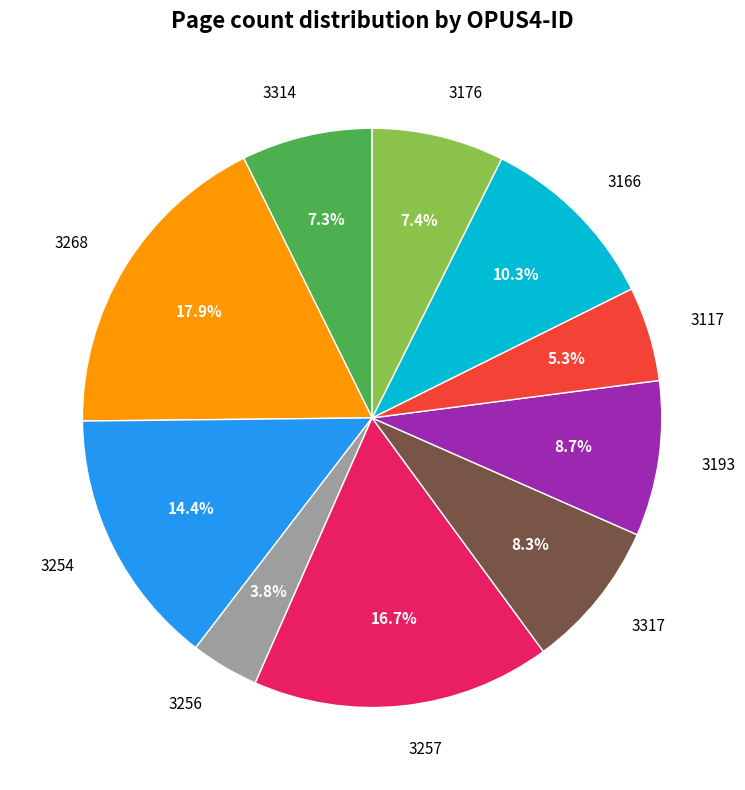

True or false: 3314 accounts for 7% of the total.

True